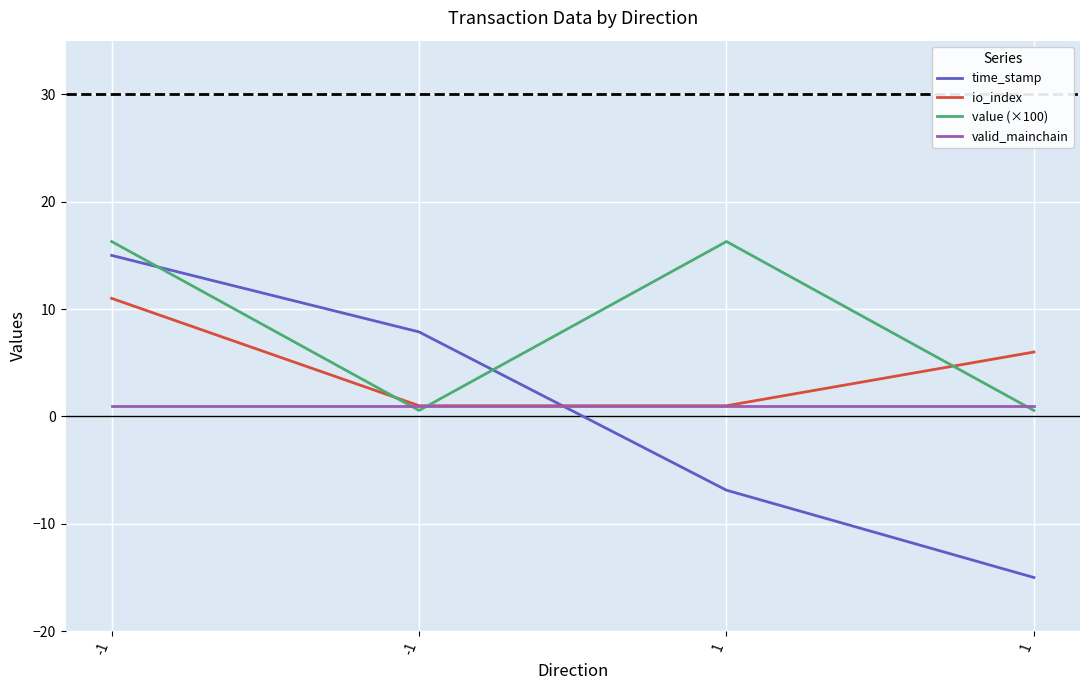

How many distinct data groups are displayed?

4